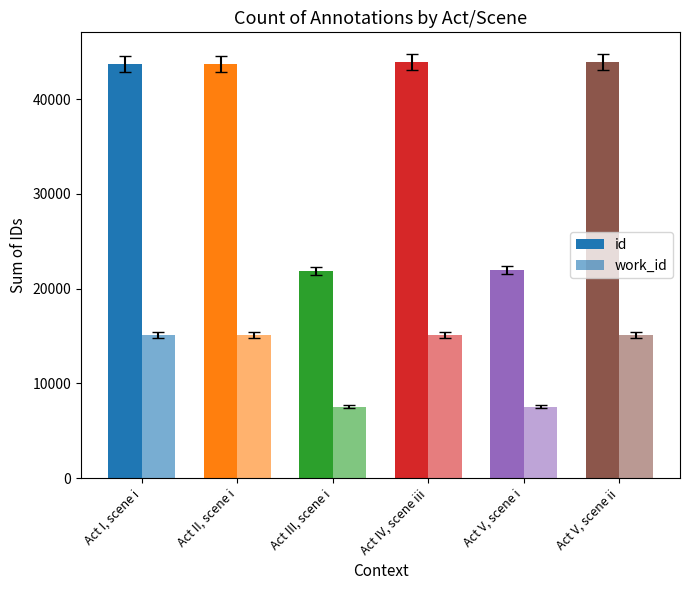

Are the bars grouped side by side (vs. stacked)?

Yes